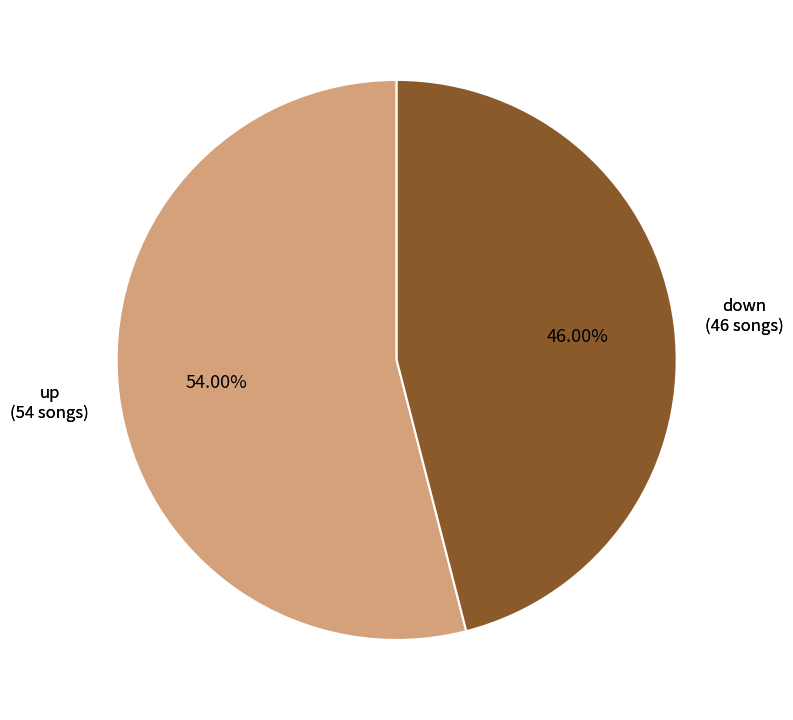

Is there a majority slice in this chart?

Yes